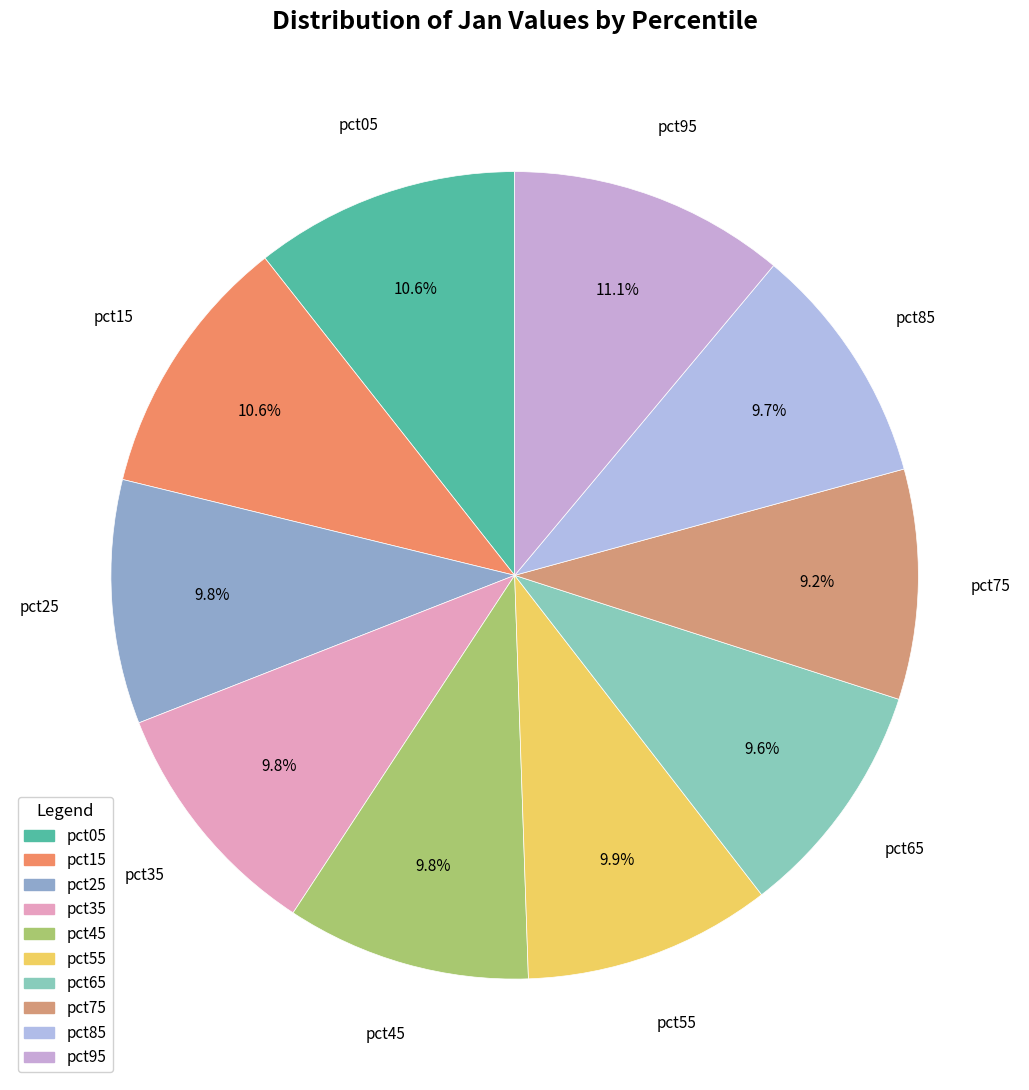

To the nearest percent, what is the average slice percentage?

10%